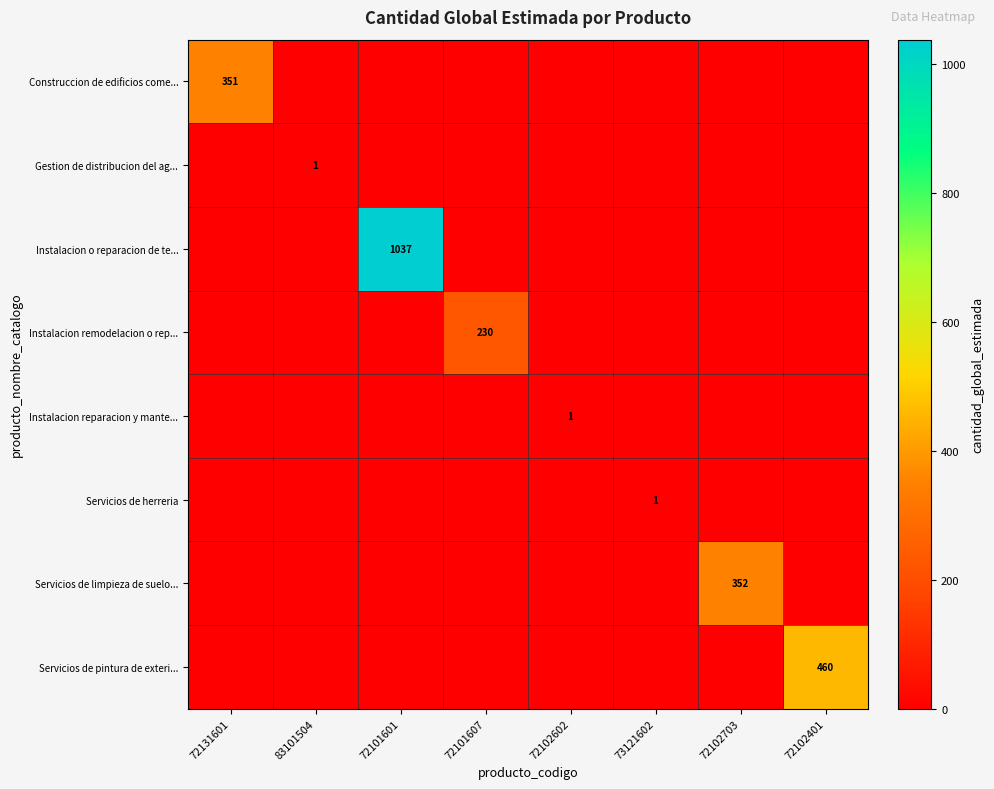

Where is Instalacion reparacion y mante... nearest to the value 0?

72131601